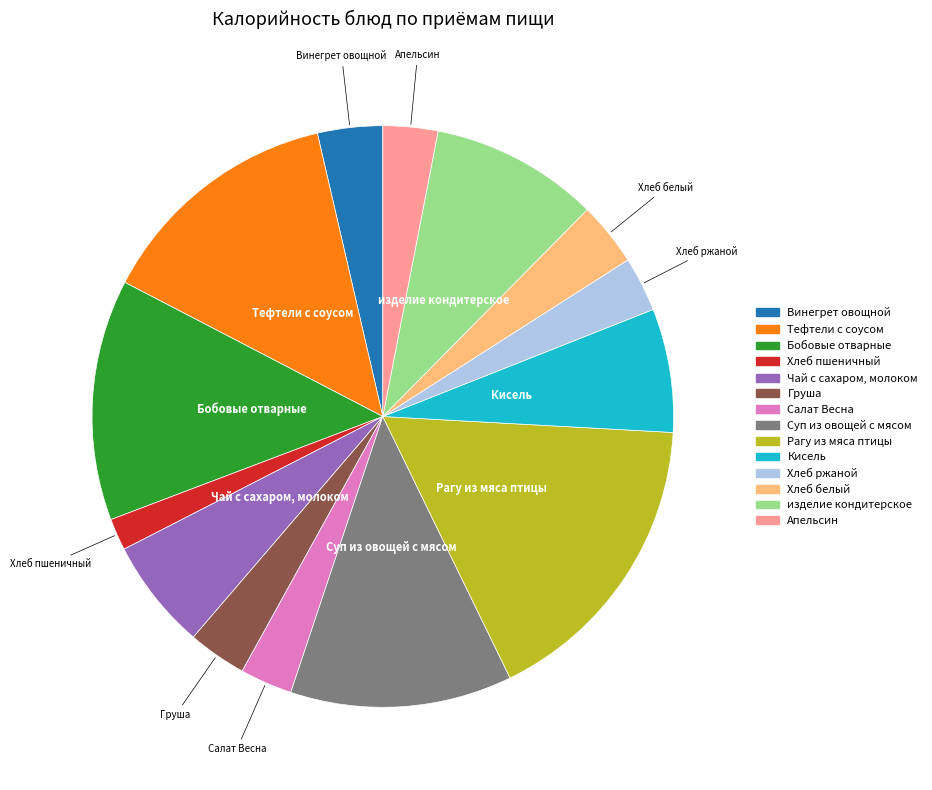

Count the number of slices in the pie.

14